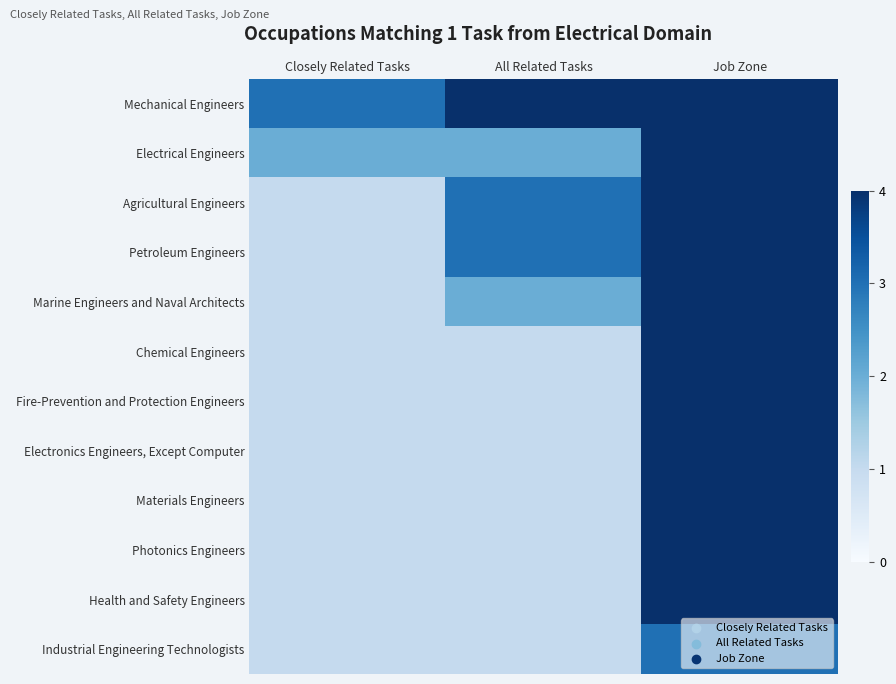

List the series in order of their peak value, highest first.

Mechanical Engineers, Electrical Engineers, Agricultural Engineers, Petroleum Engineers, Marine Engineers and Naval Architects, Chemical Engineers, Fire-Prevention and Protection Engineers, Electronics Engineers, Except Computer, Materials Engineers, Photonics Engineers, Health and Safety Engineers, Industrial Engineering Technologists